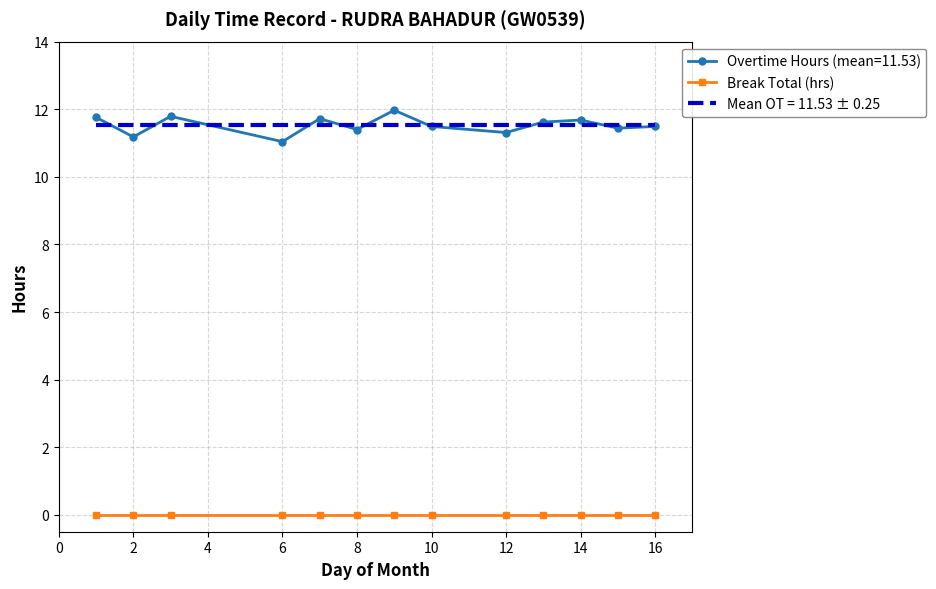

At how many categories does at least one series exceed 10?

13